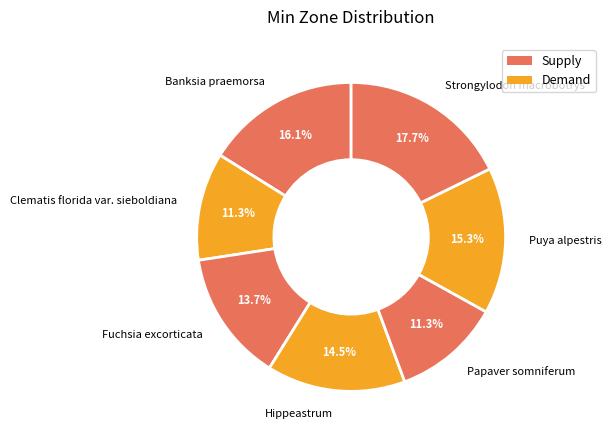

To the nearest percent, what is the combined percentage of Clematis florida var. sieboldiana and Papaver somniferum?

23%